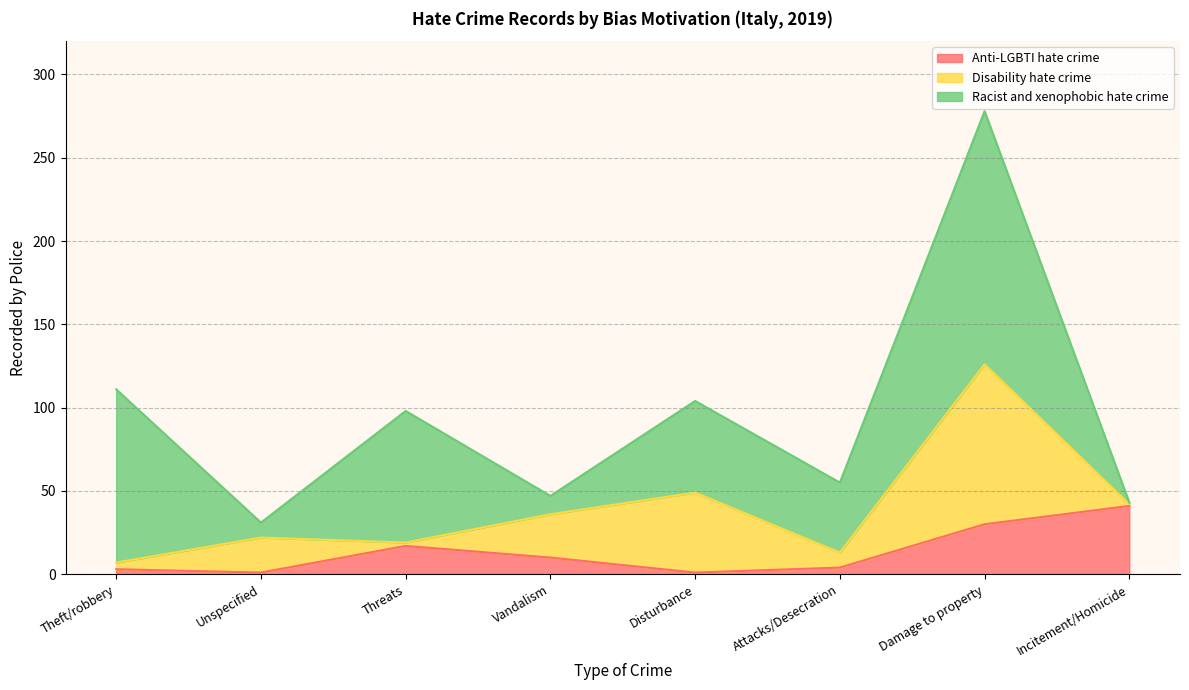

How many data points does each series have?

8